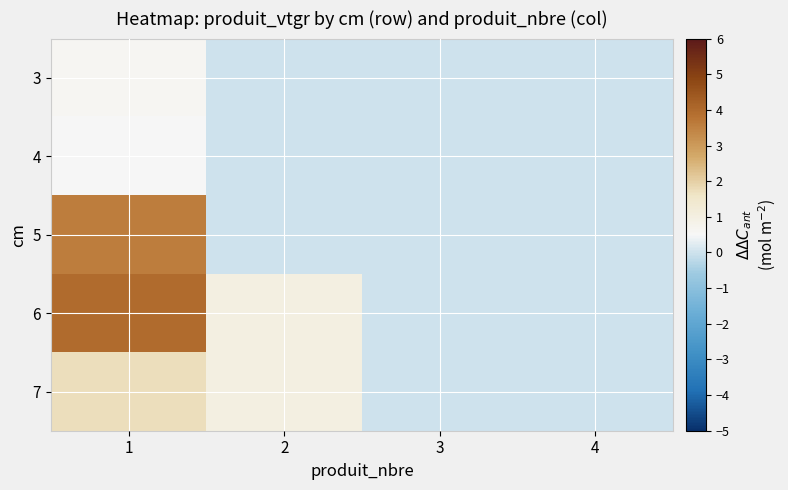

At which category does the chart reach its peak across all series?

1